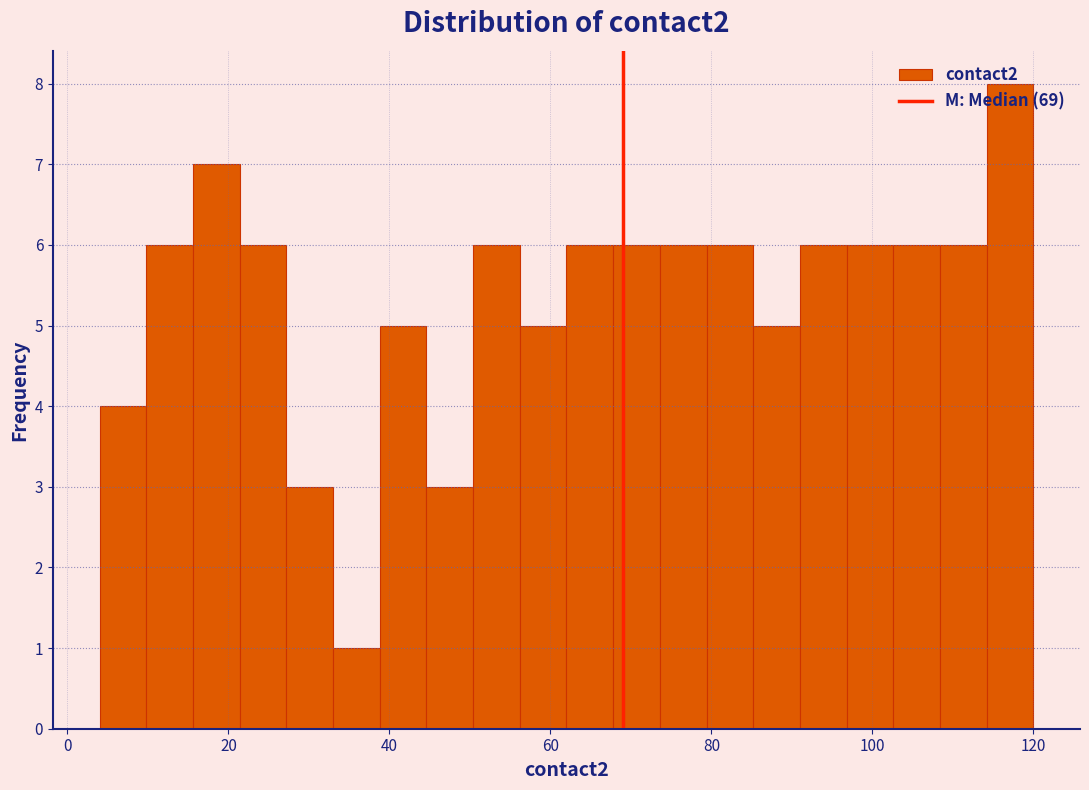

Around what value on the x-axis is the tallest bar? Give the approximate position of its centre, as read against the axis.

118